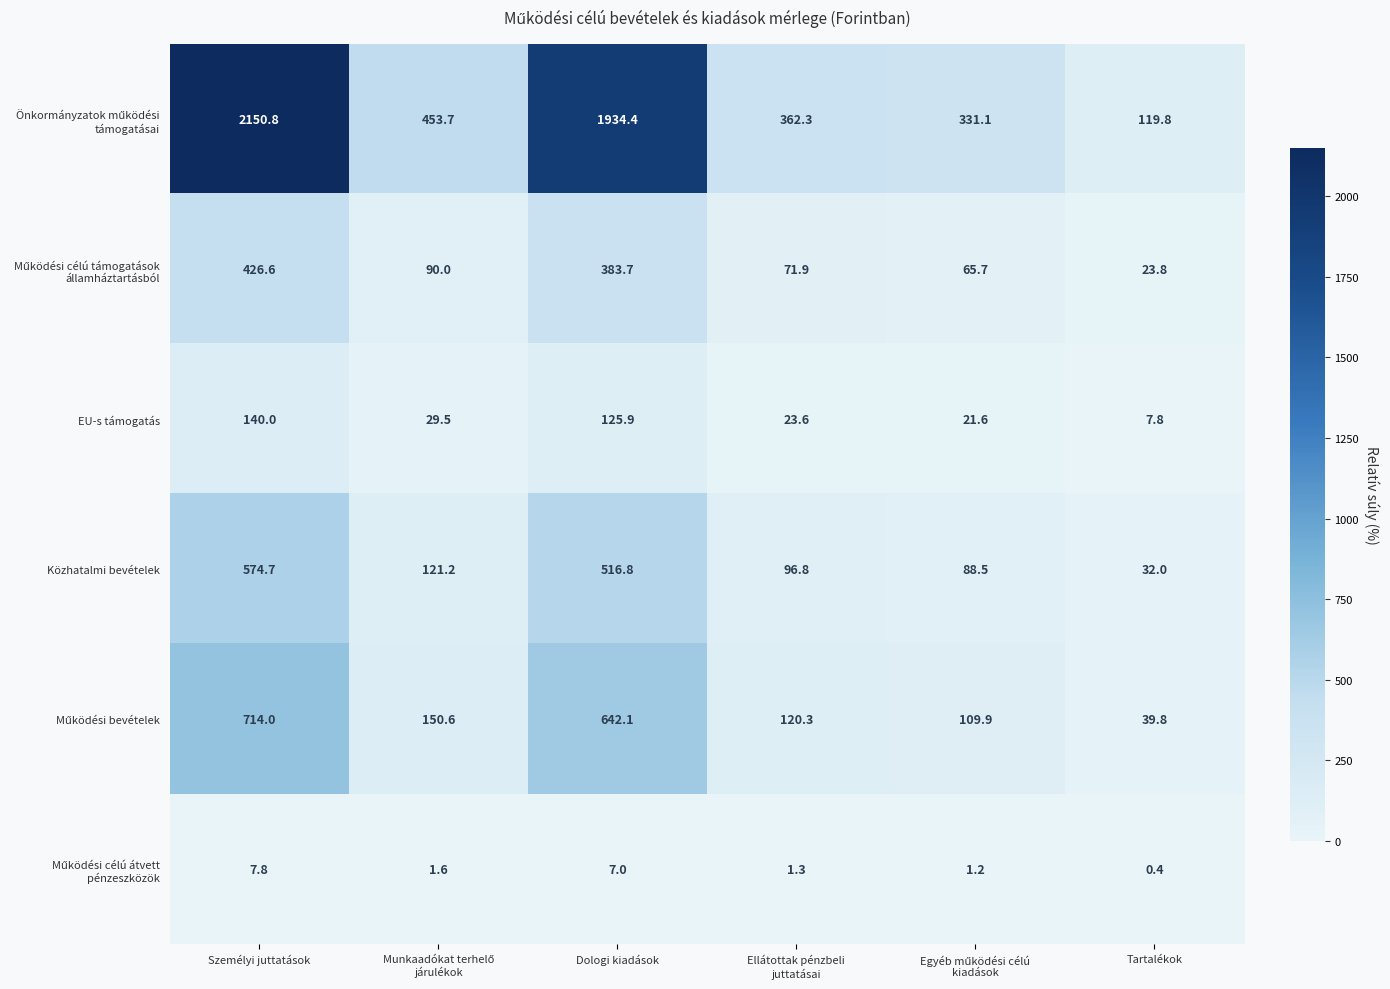

Which label corresponds to the largest value in the chart?

Személyi juttatások